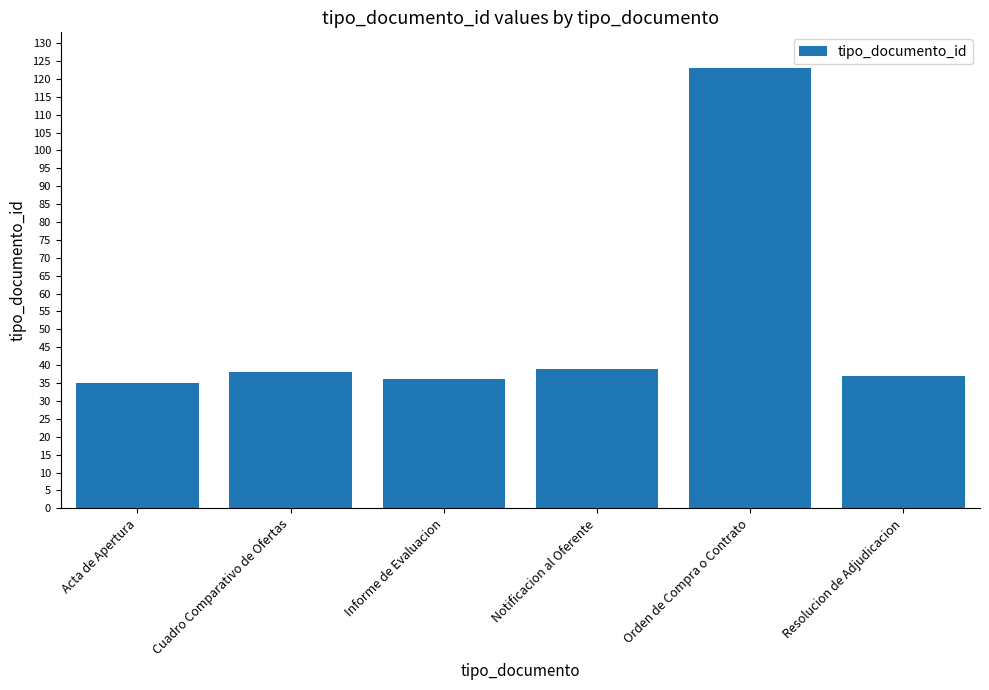

What is the sum of the values at Informe de Evaluacion and Orden de Compra o Contrato?

159